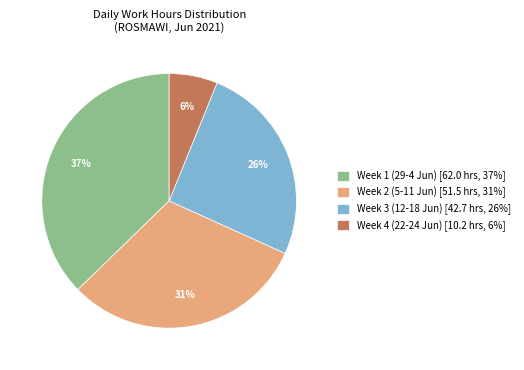

To the nearest percent, what percentage of the pie is Week 1 (29-4 Jun) [62.0 hrs, 37%]?

37%